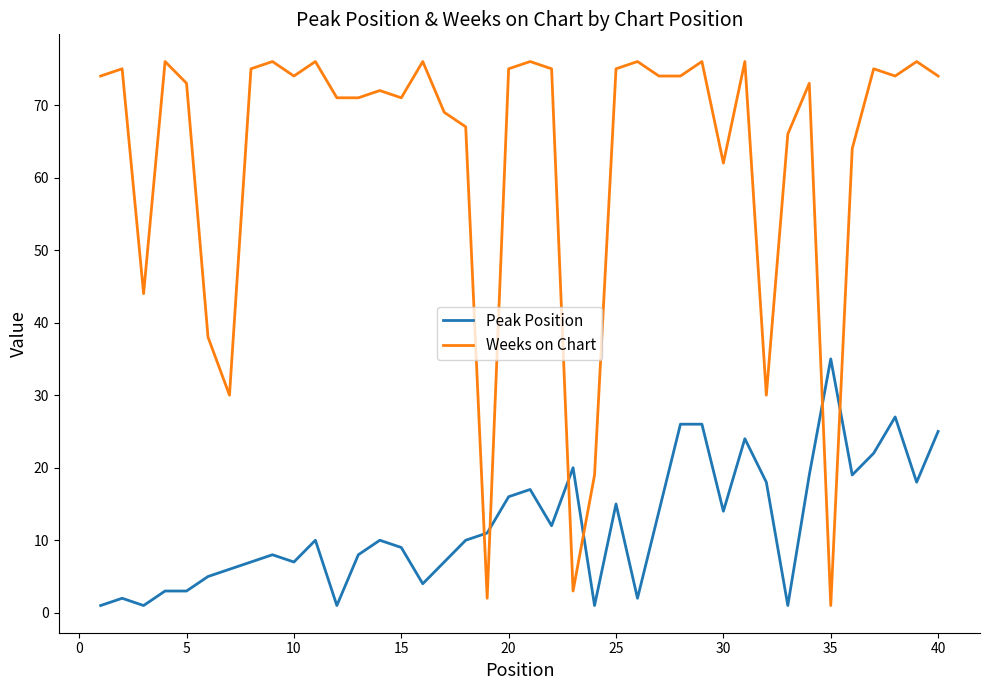

Does the chart have visible grid lines?

No